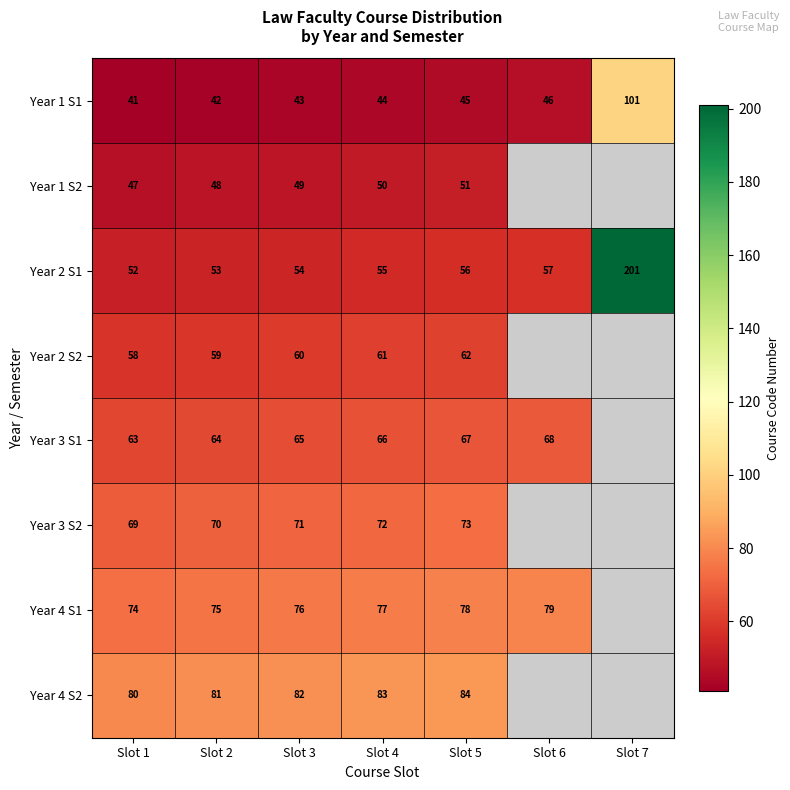

Rank the categories by Year 1 S1 value from lowest to highest.

Slot 1, Slot 2, Slot 3, Slot 4, Slot 5, Slot 6, Slot 7